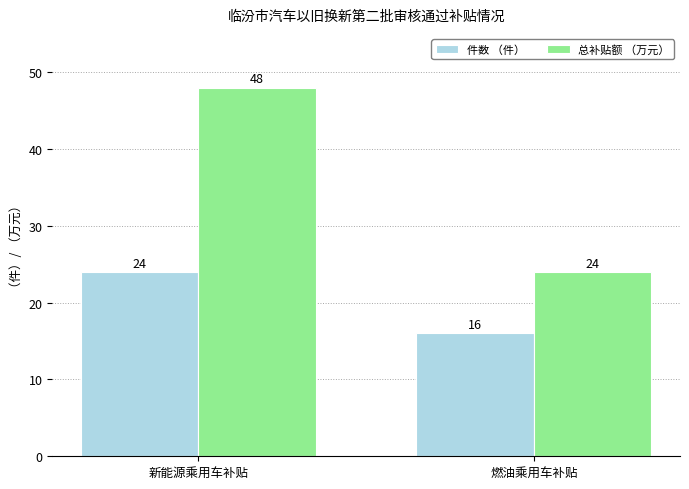

What are all the series names shown in the legend?

件数 （件）, 总补贴额 （万元）